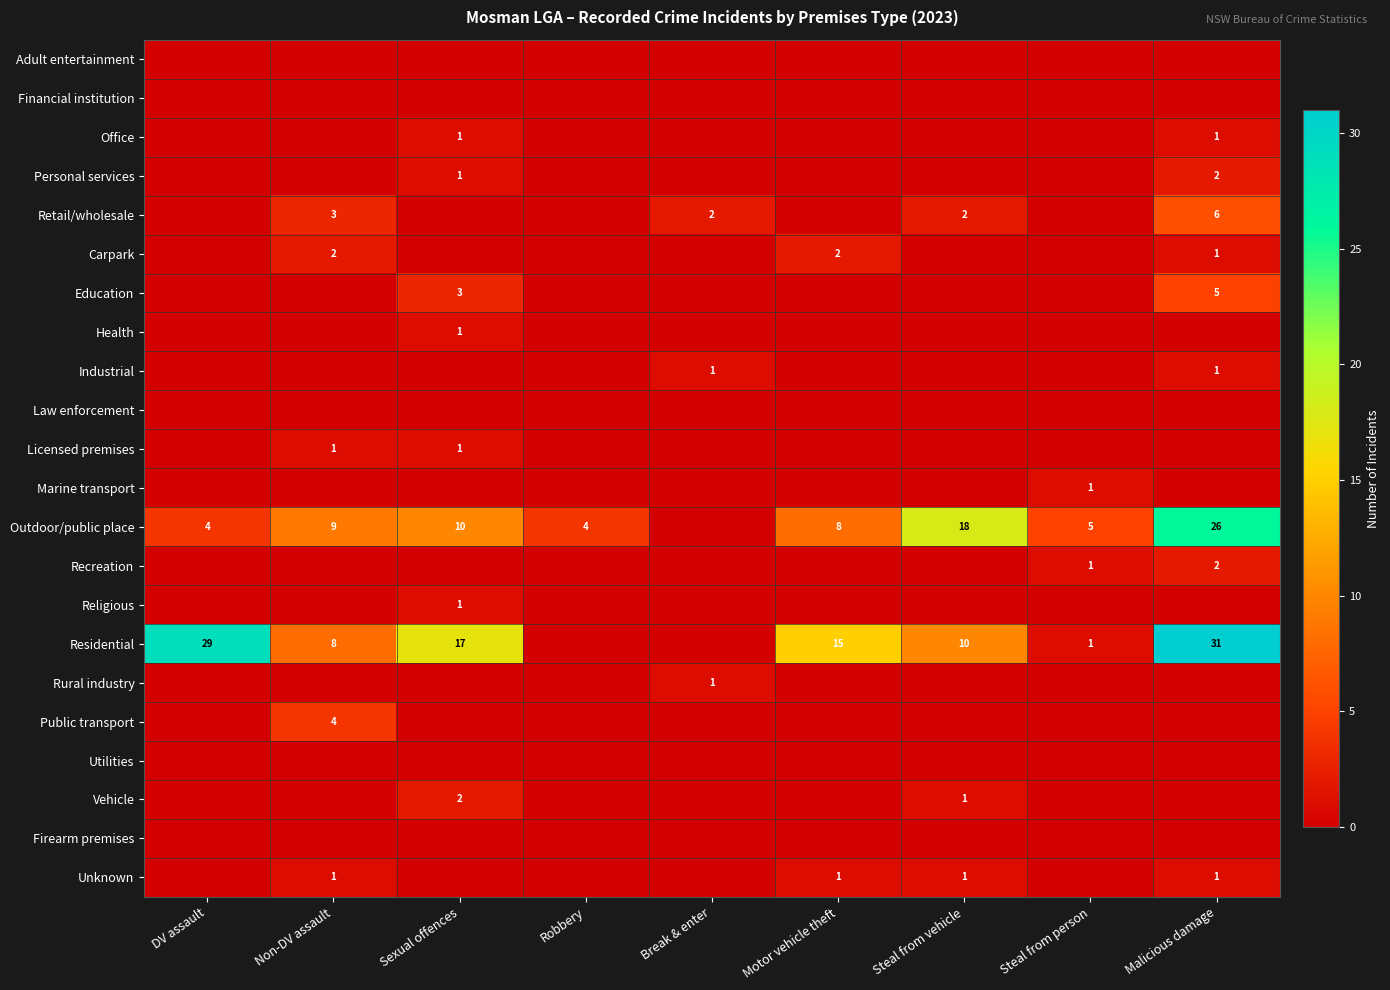

What is the spread (max minus min) of values at Non-DV assault?

9